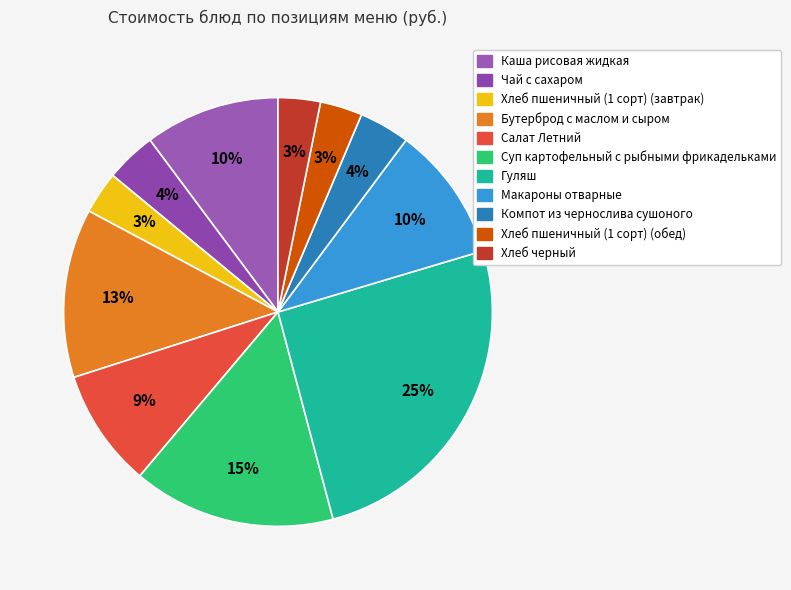

To the nearest percent, what percentage of the pie is Чай с сахаром?

4%